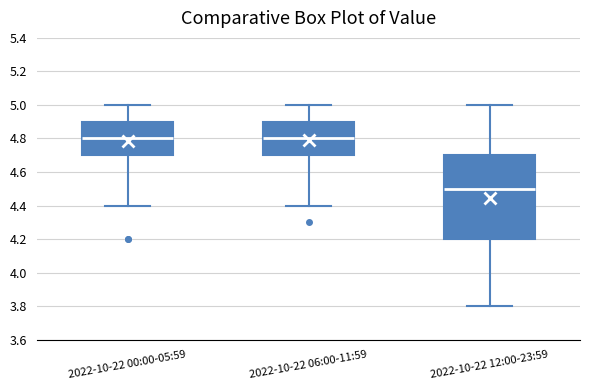

Where is the lower edge of the box for 2022-10-22 00:00-05:59 on the y-axis? The values are not printed on the chart, so give them approximately, as read against the axis.

4.7